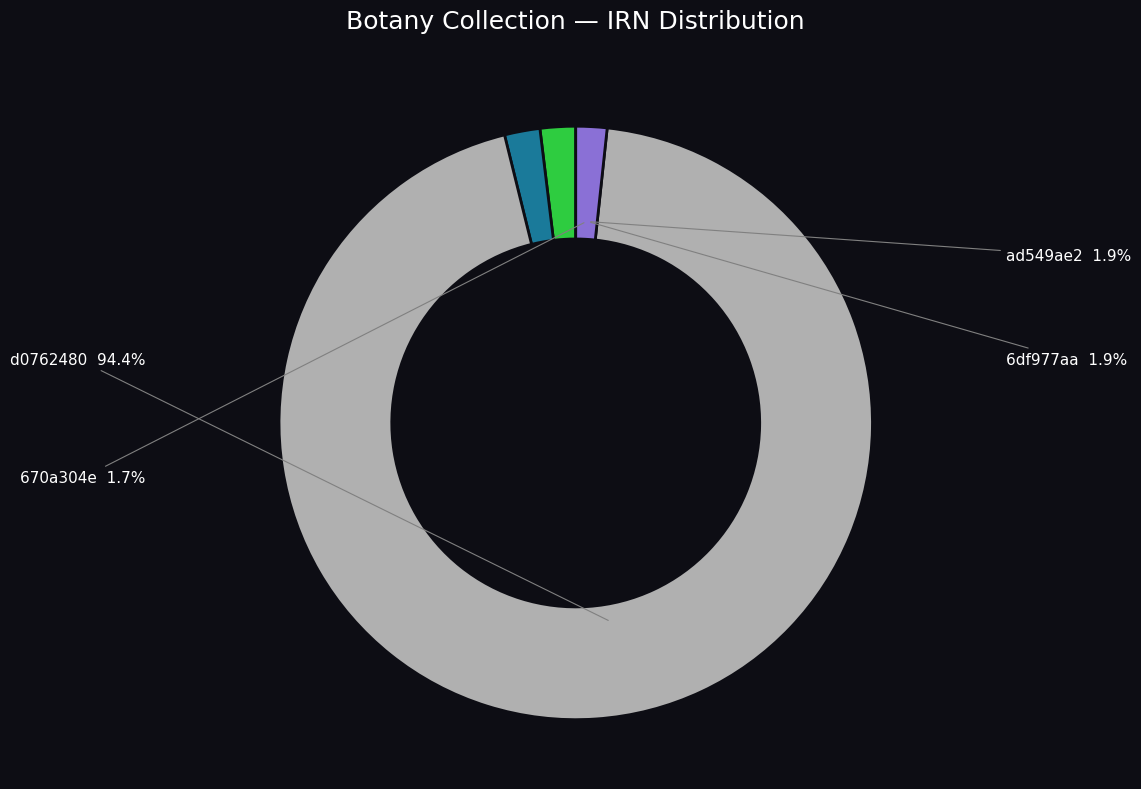

Is it true that 670a304e is 2% of the pie?

True